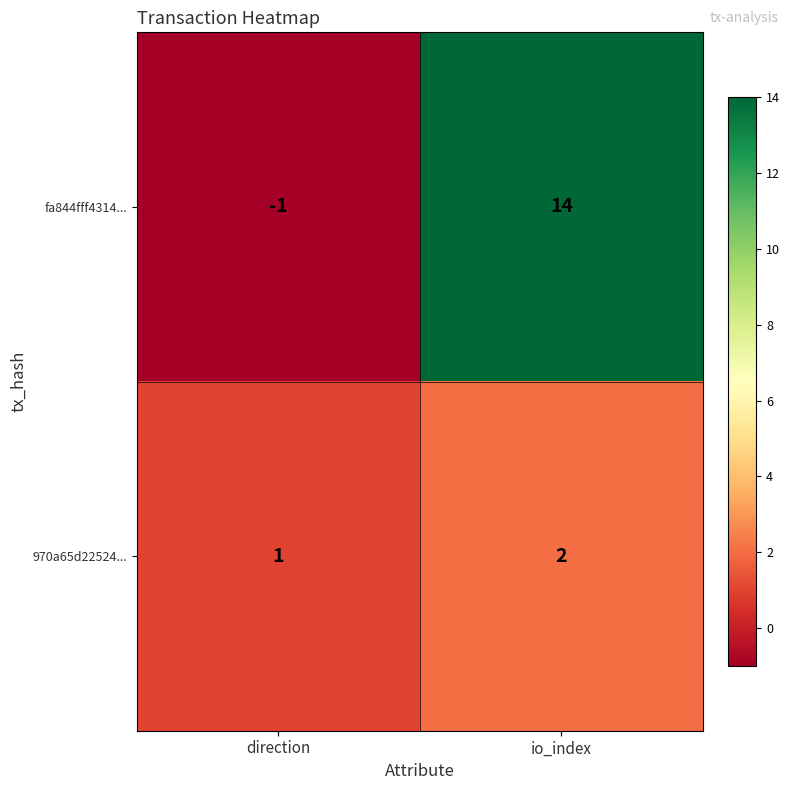

Rank the series by their average value, from highest to lowest.

fa844fff4314..., 970a65d22524...